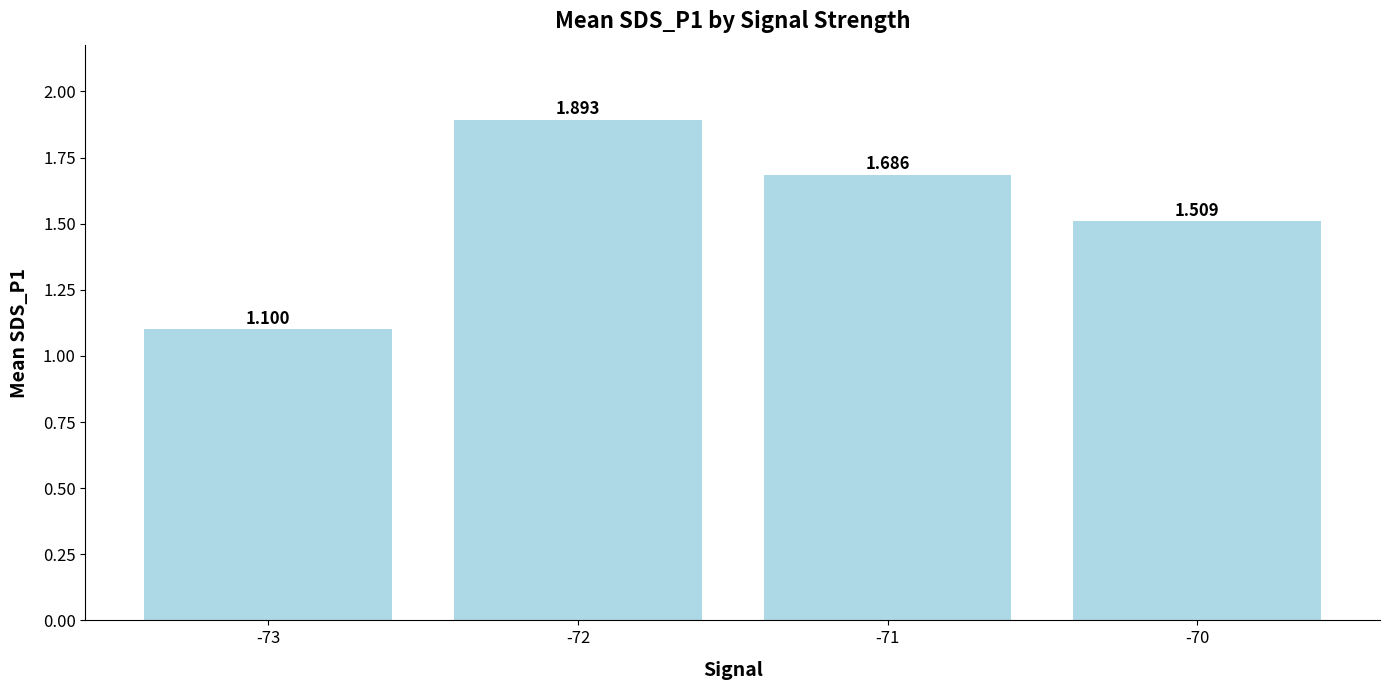

Are the bars horizontal?

No